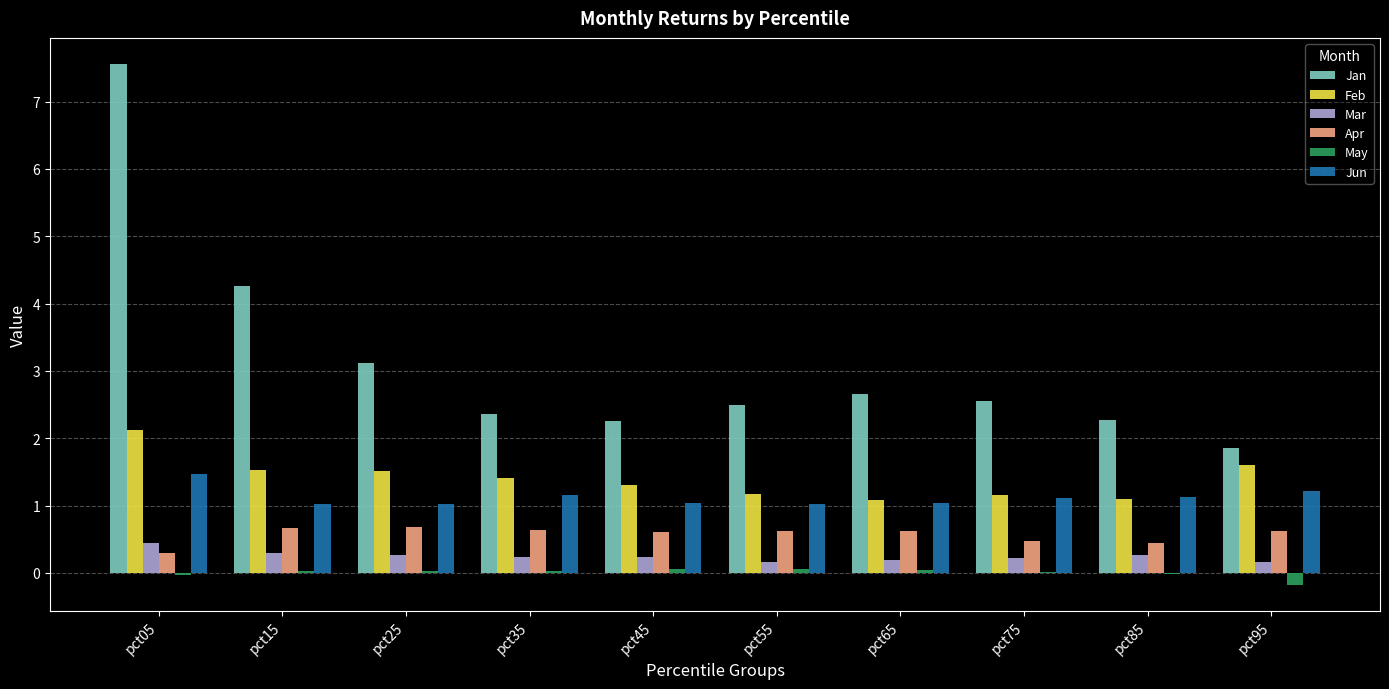

At which label is Jan closest to 4?

pct15